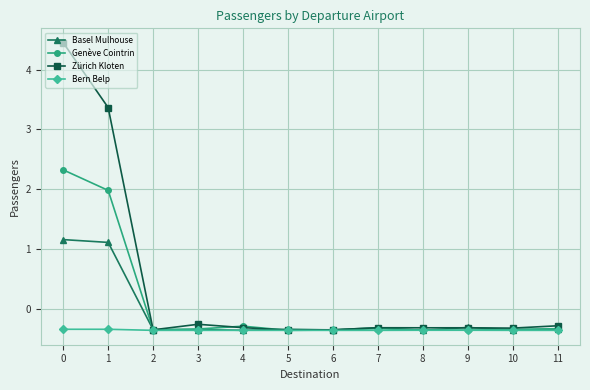

What is the maximum value shown in the chart?

4.5